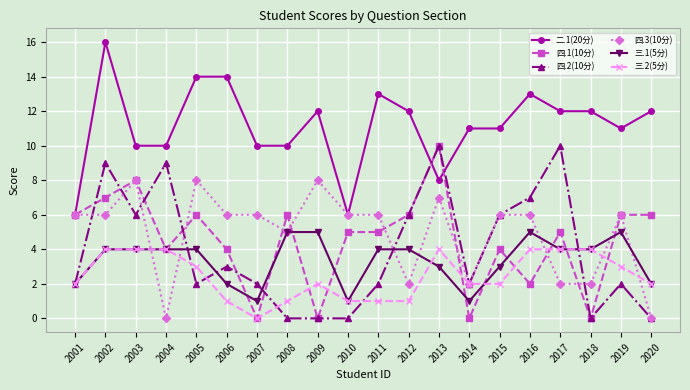

True or false: 三.1(5分) has a value of 2 at 2020.

True